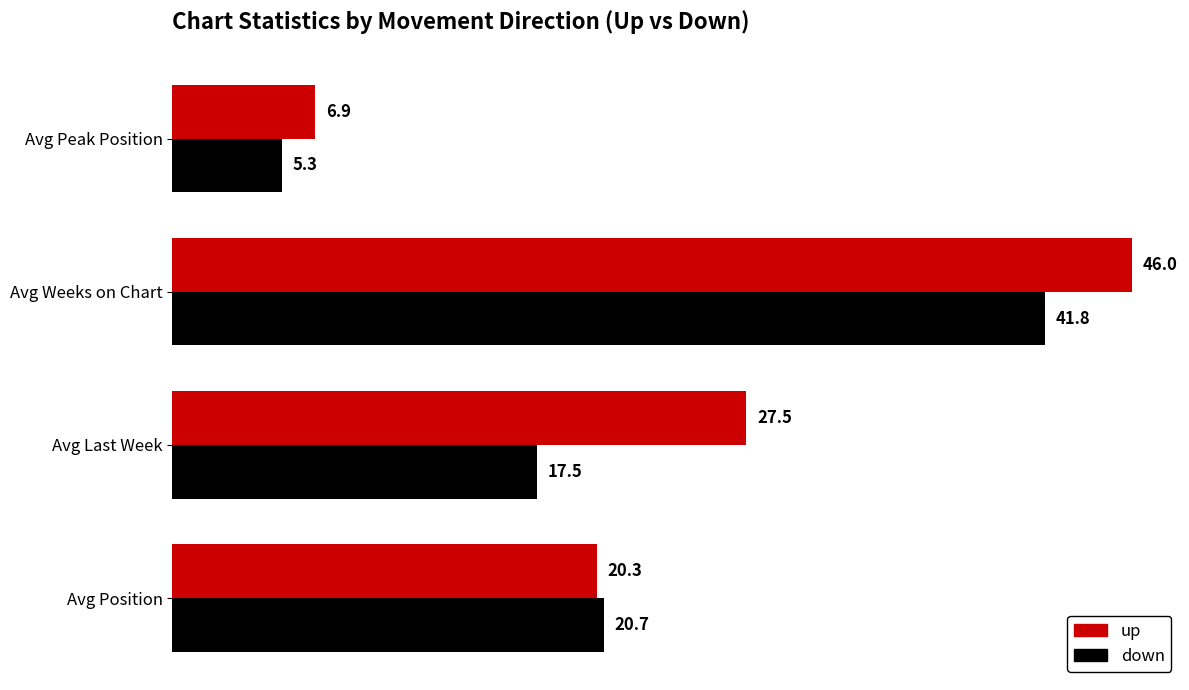

What is the average value of the up series?

25.2